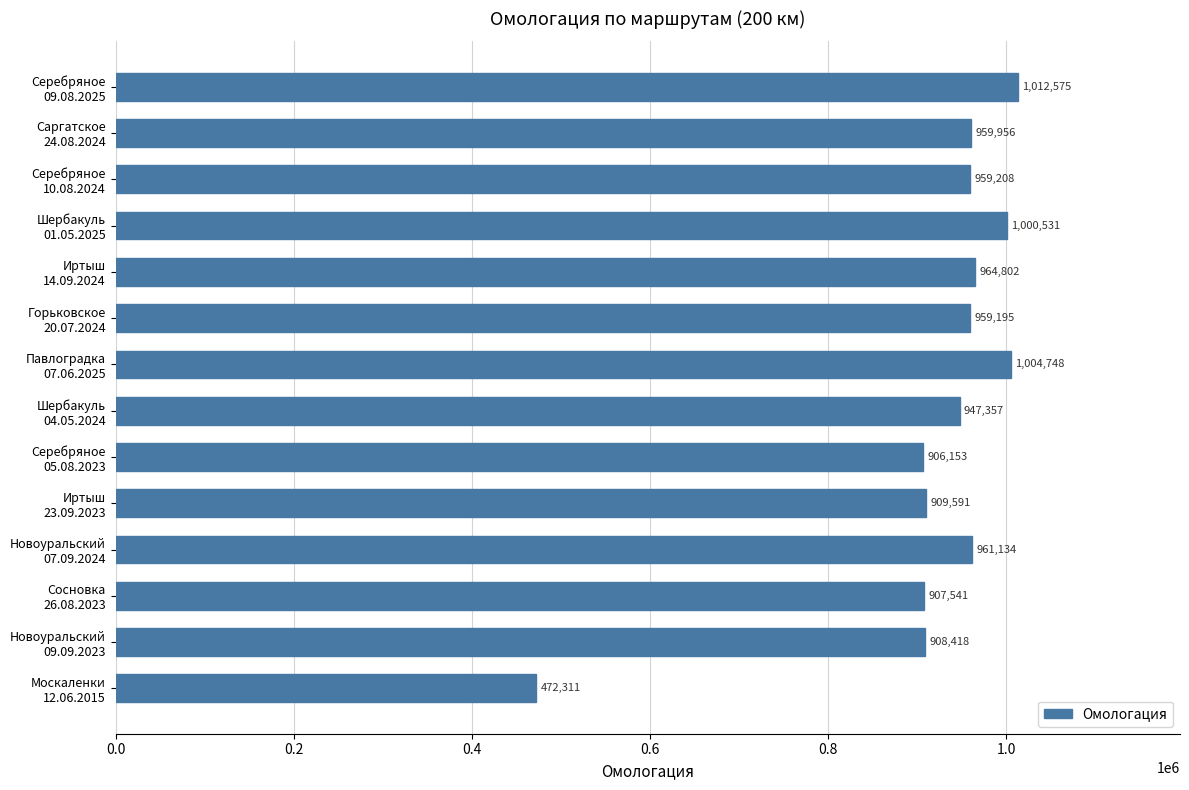

What is the sum of all values?

12873520